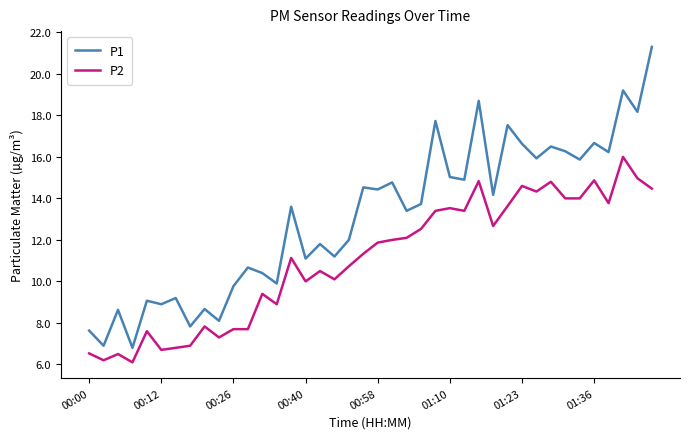

At how many categories does at least one series exceed 17?

6